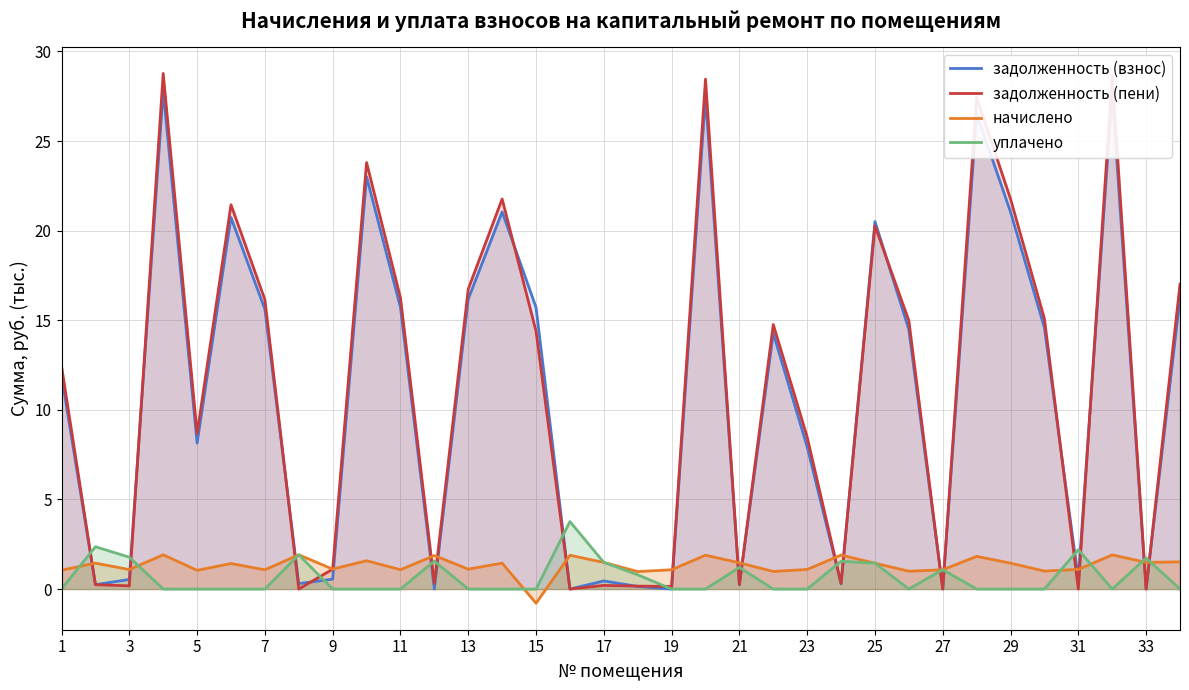

At 31, list the series in order from smallest to largest.

задолженность (пени), задолженность (взнос), начислено, уплачено